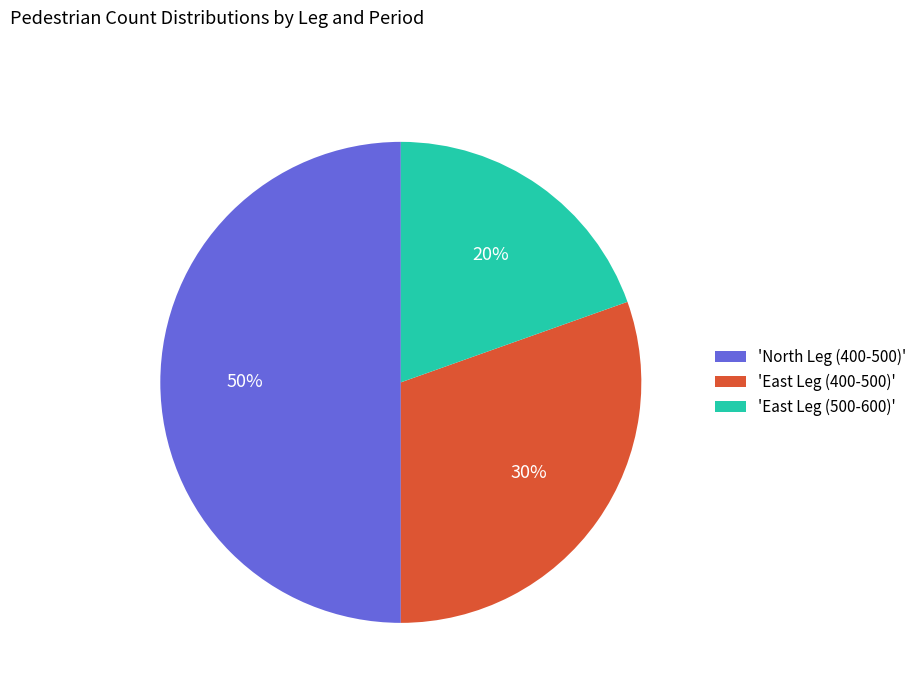

What is the largest slice in the pie chart?

'North Leg (400-500)'